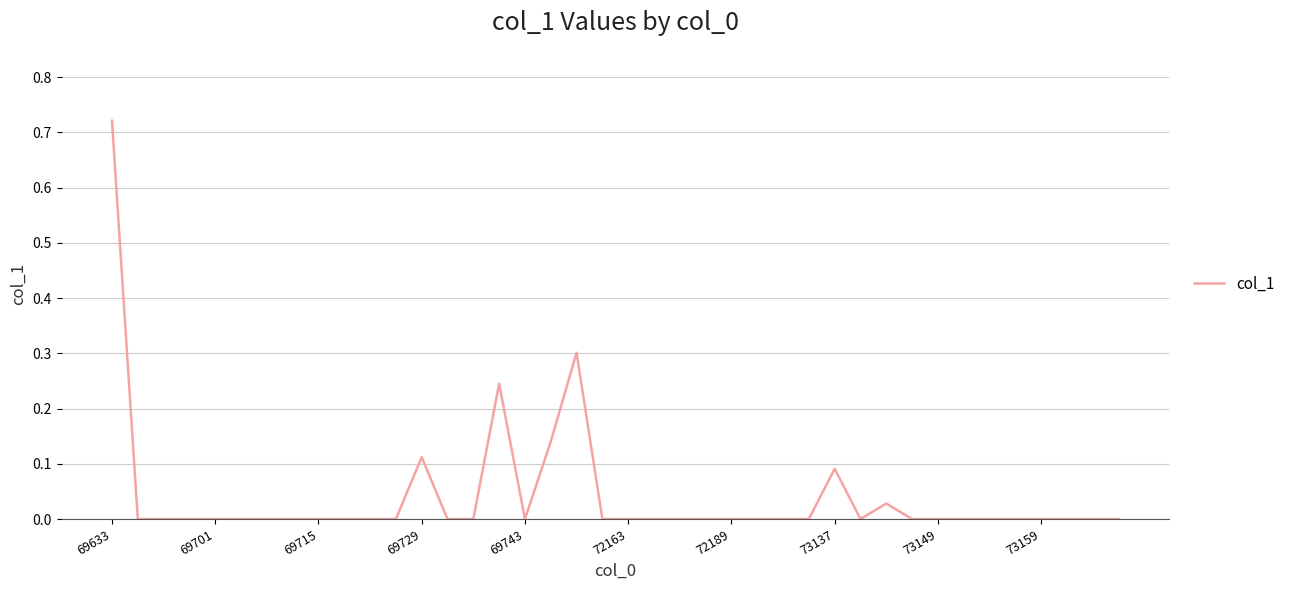

How many lines are shown in the chart?

1